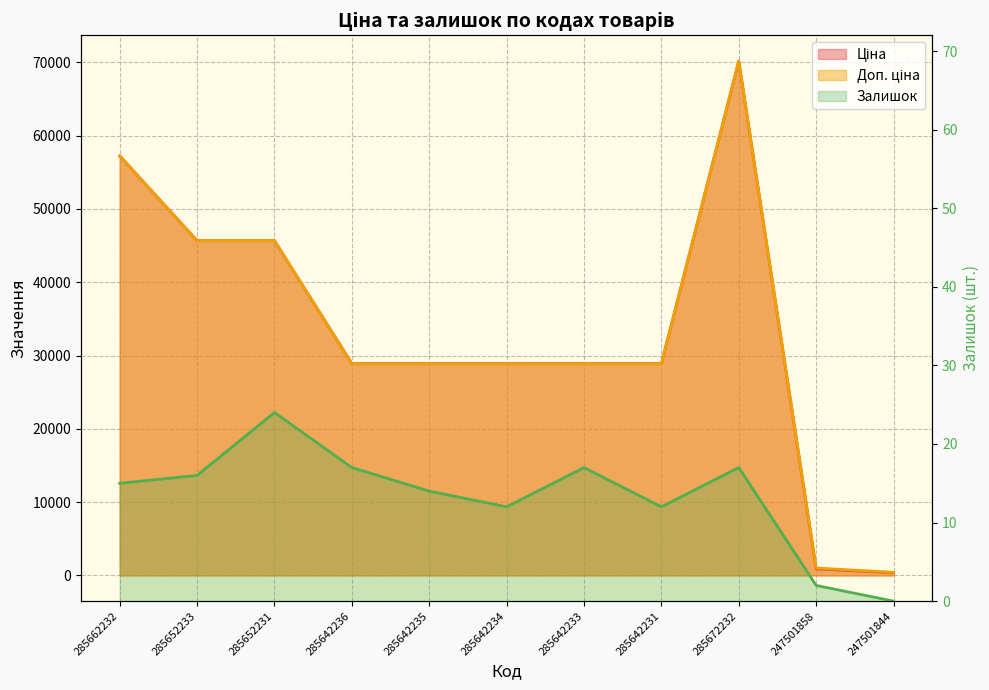

At which category does Залишок reach its first local peak?

285652231